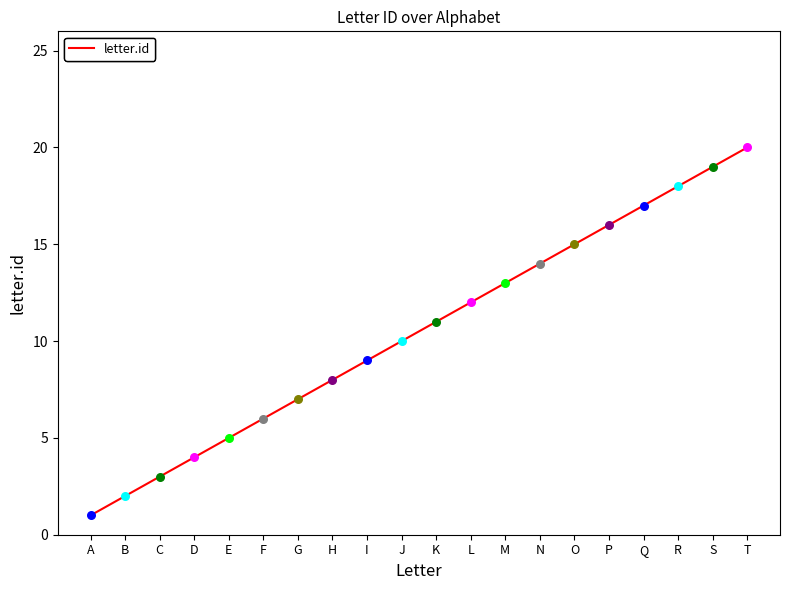

Approximately how many times larger is the value at J compared to O?

0.7